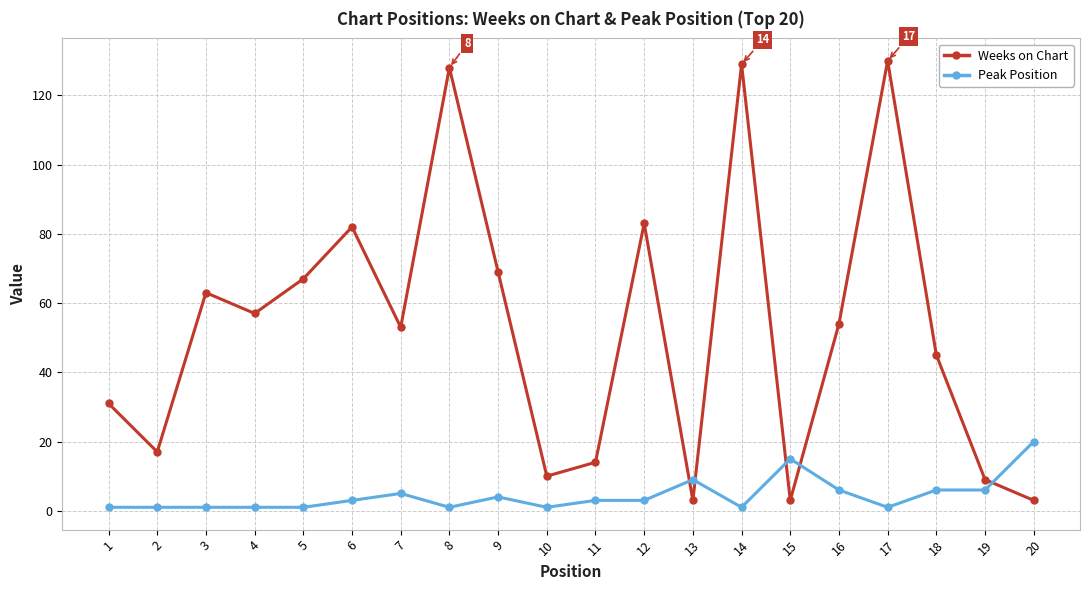

Which series has the widest spread of values?

Weeks on Chart